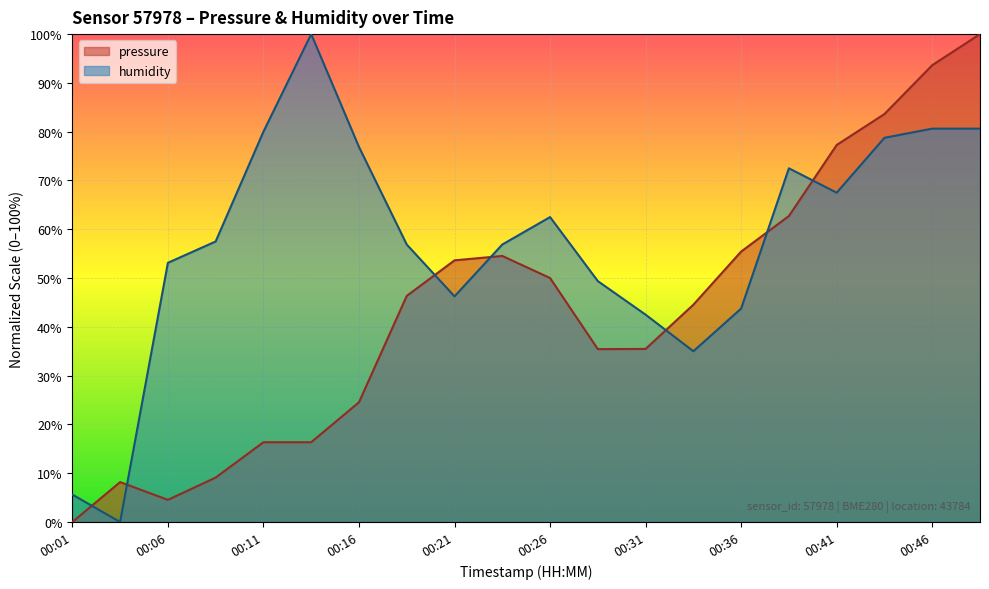

Reading left to right, what are all the values shown in this chart?

pressure: 0.0	8.2	4.5	9.1	16.4	16.4	24.5	46.3	53.6	54.5	50.0	35.4	35.5	44.5	55.4	62.7	77.3	83.6	93.6	100.0
humidity: 5.6	0.0	53.1	57.5	80.0	100.0	76.9	56.9	46.3	56.9	62.5	49.4	42.5	35.0	43.7	72.5	67.5	78.7	80.6	80.6